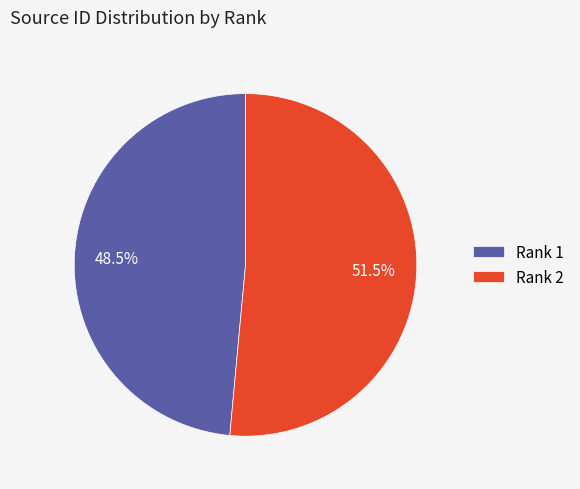

Rank the categories by value from lowest to highest.

Rank 1, Rank 2